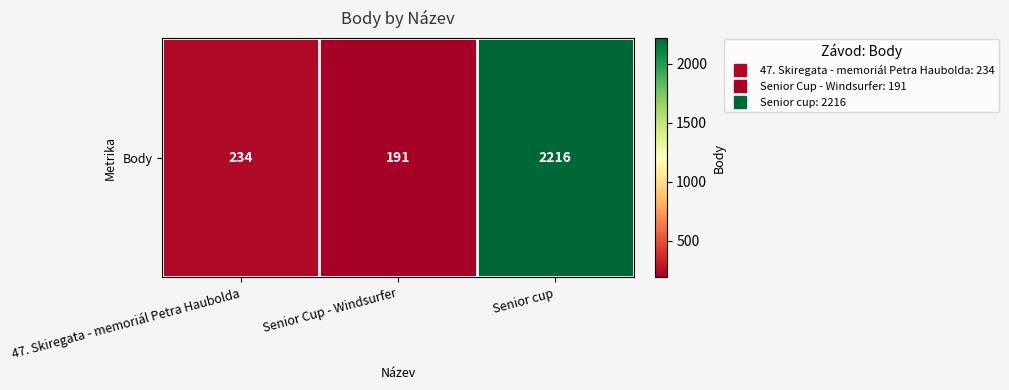

Reading left to right, extract all data points from this chart.

234	191	2216